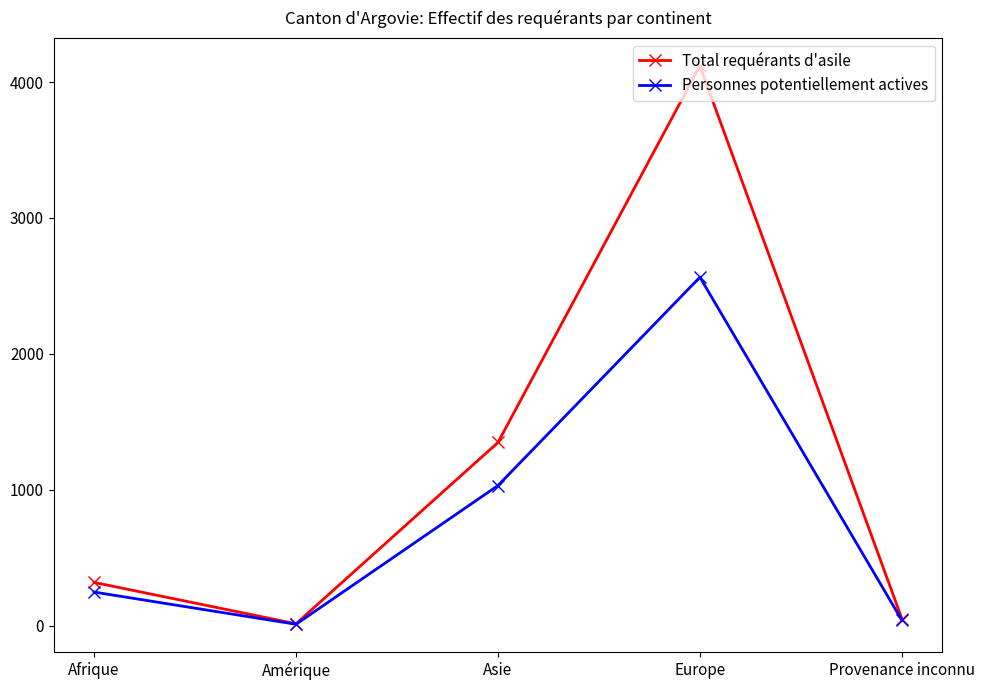

Where is the first local maximum for Personnes potentiellement actives?

Europe